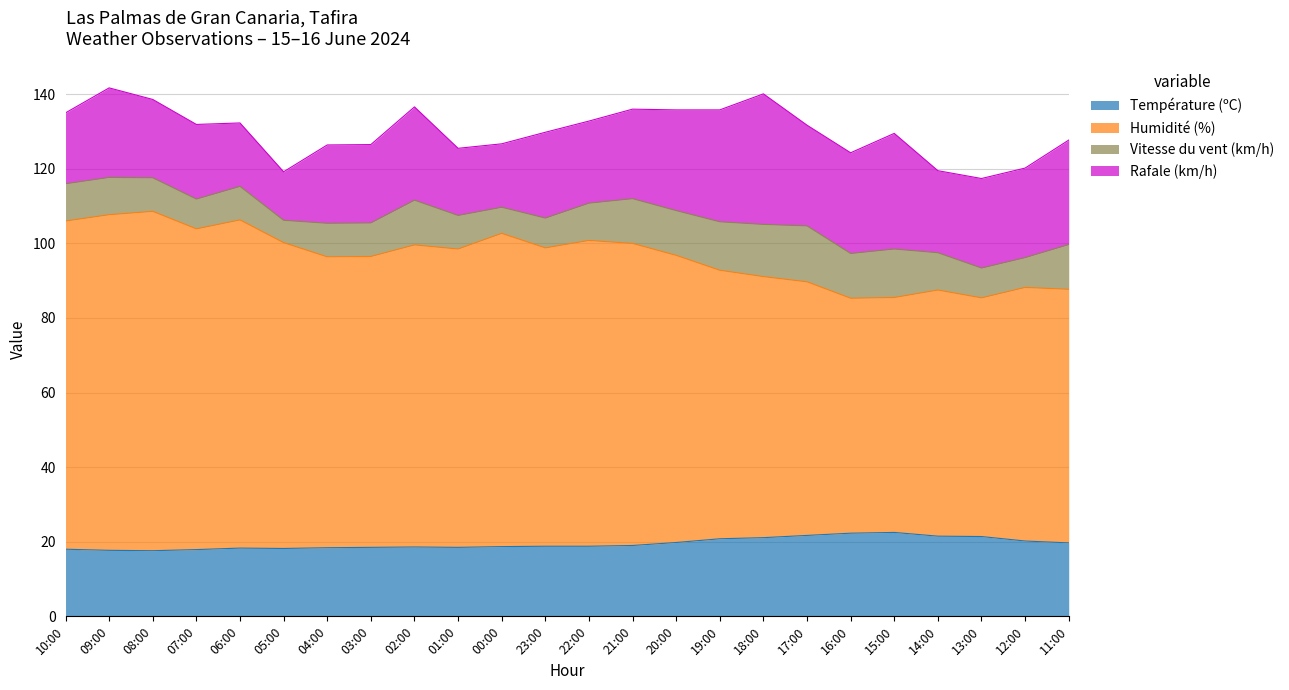

What is the sum of all Température (ºC) values?

468.0